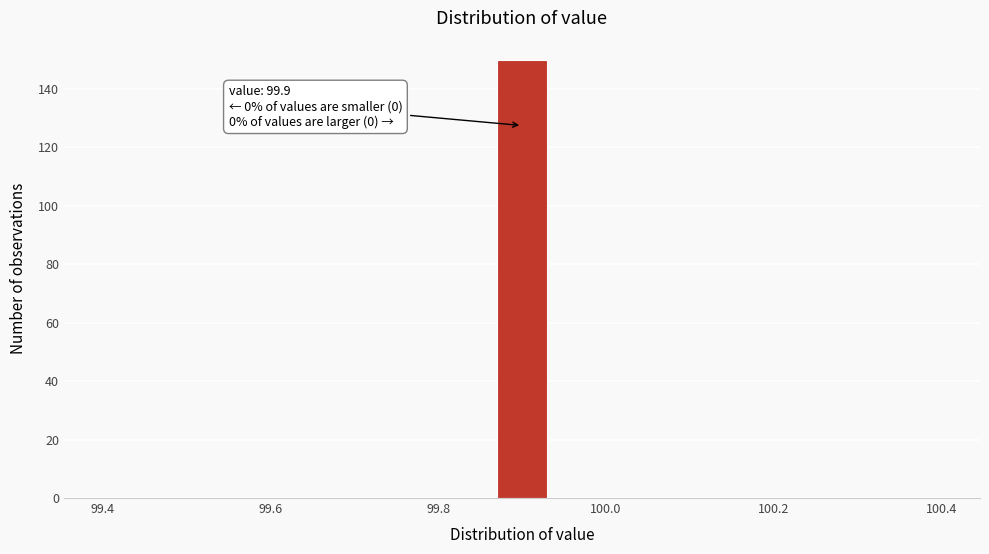

Read against the x-axis, roughly where is the centre of the tallest bar?

99.90